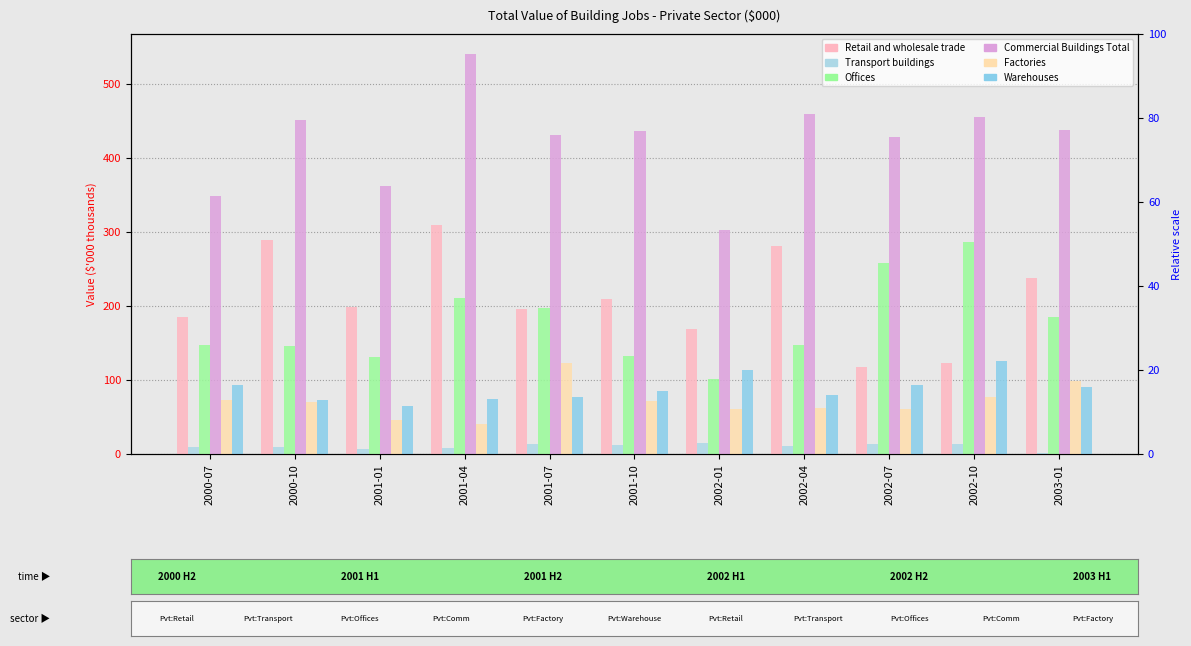

True or false: Factories has a value of 129.1 at 2000-07.

False